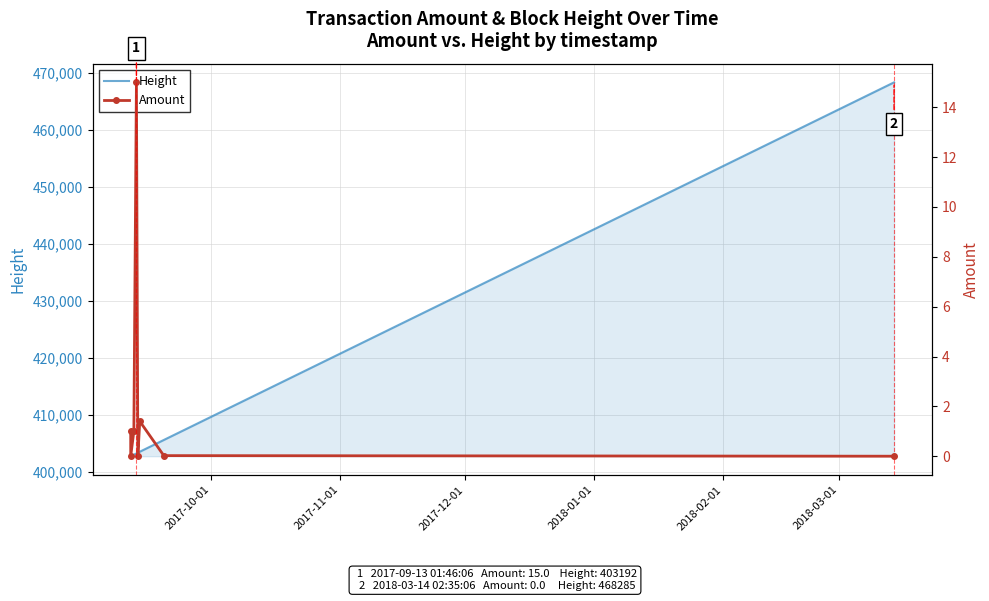

What is the sum of all Height values?

3292219